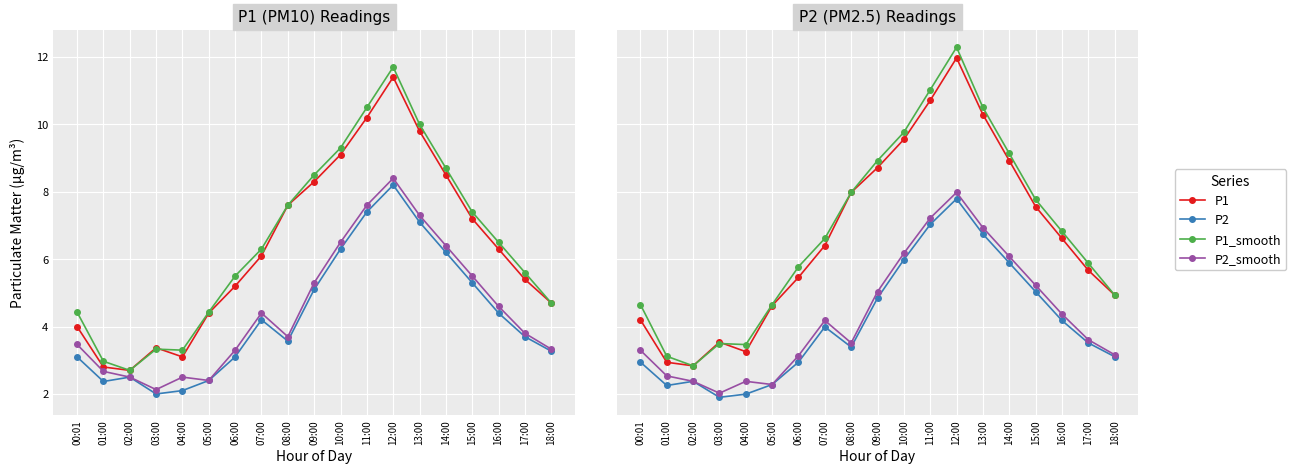

Is the value of P2 at 06:00 greater than the value of P1 at 09:00?

No